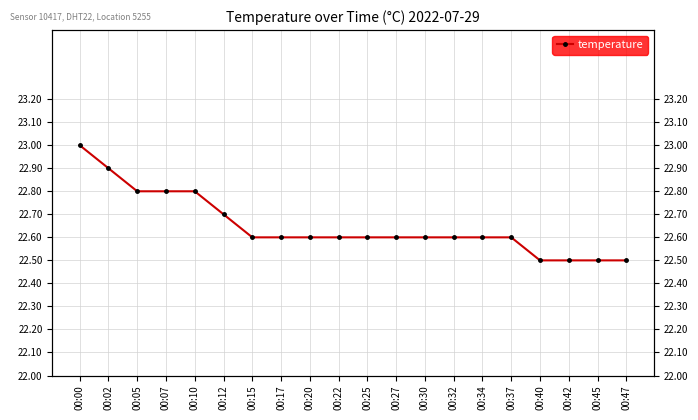

Is it true that the value at 00:12 is 22.7?

True